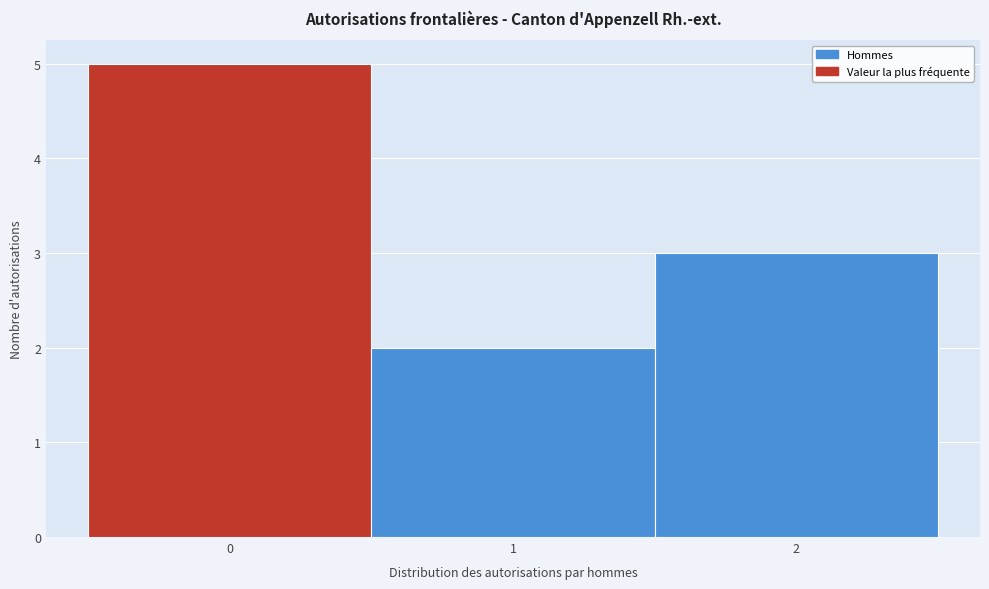

Reading left to right, list every bar in this chart as the range it spans on the x-axis followed by its height. The values are not printed on the chart, so give them approximately, as read against the axis.

-0.5 to 0.5: 5
0.5 to 1.5: 2
1.5 to 2.5: 3